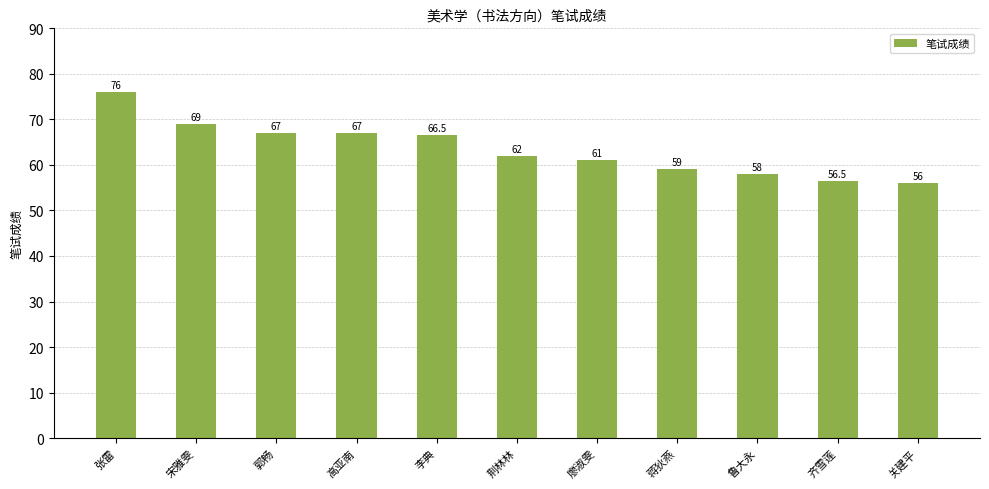

What is the difference between the second highest and minimum values?

13.0